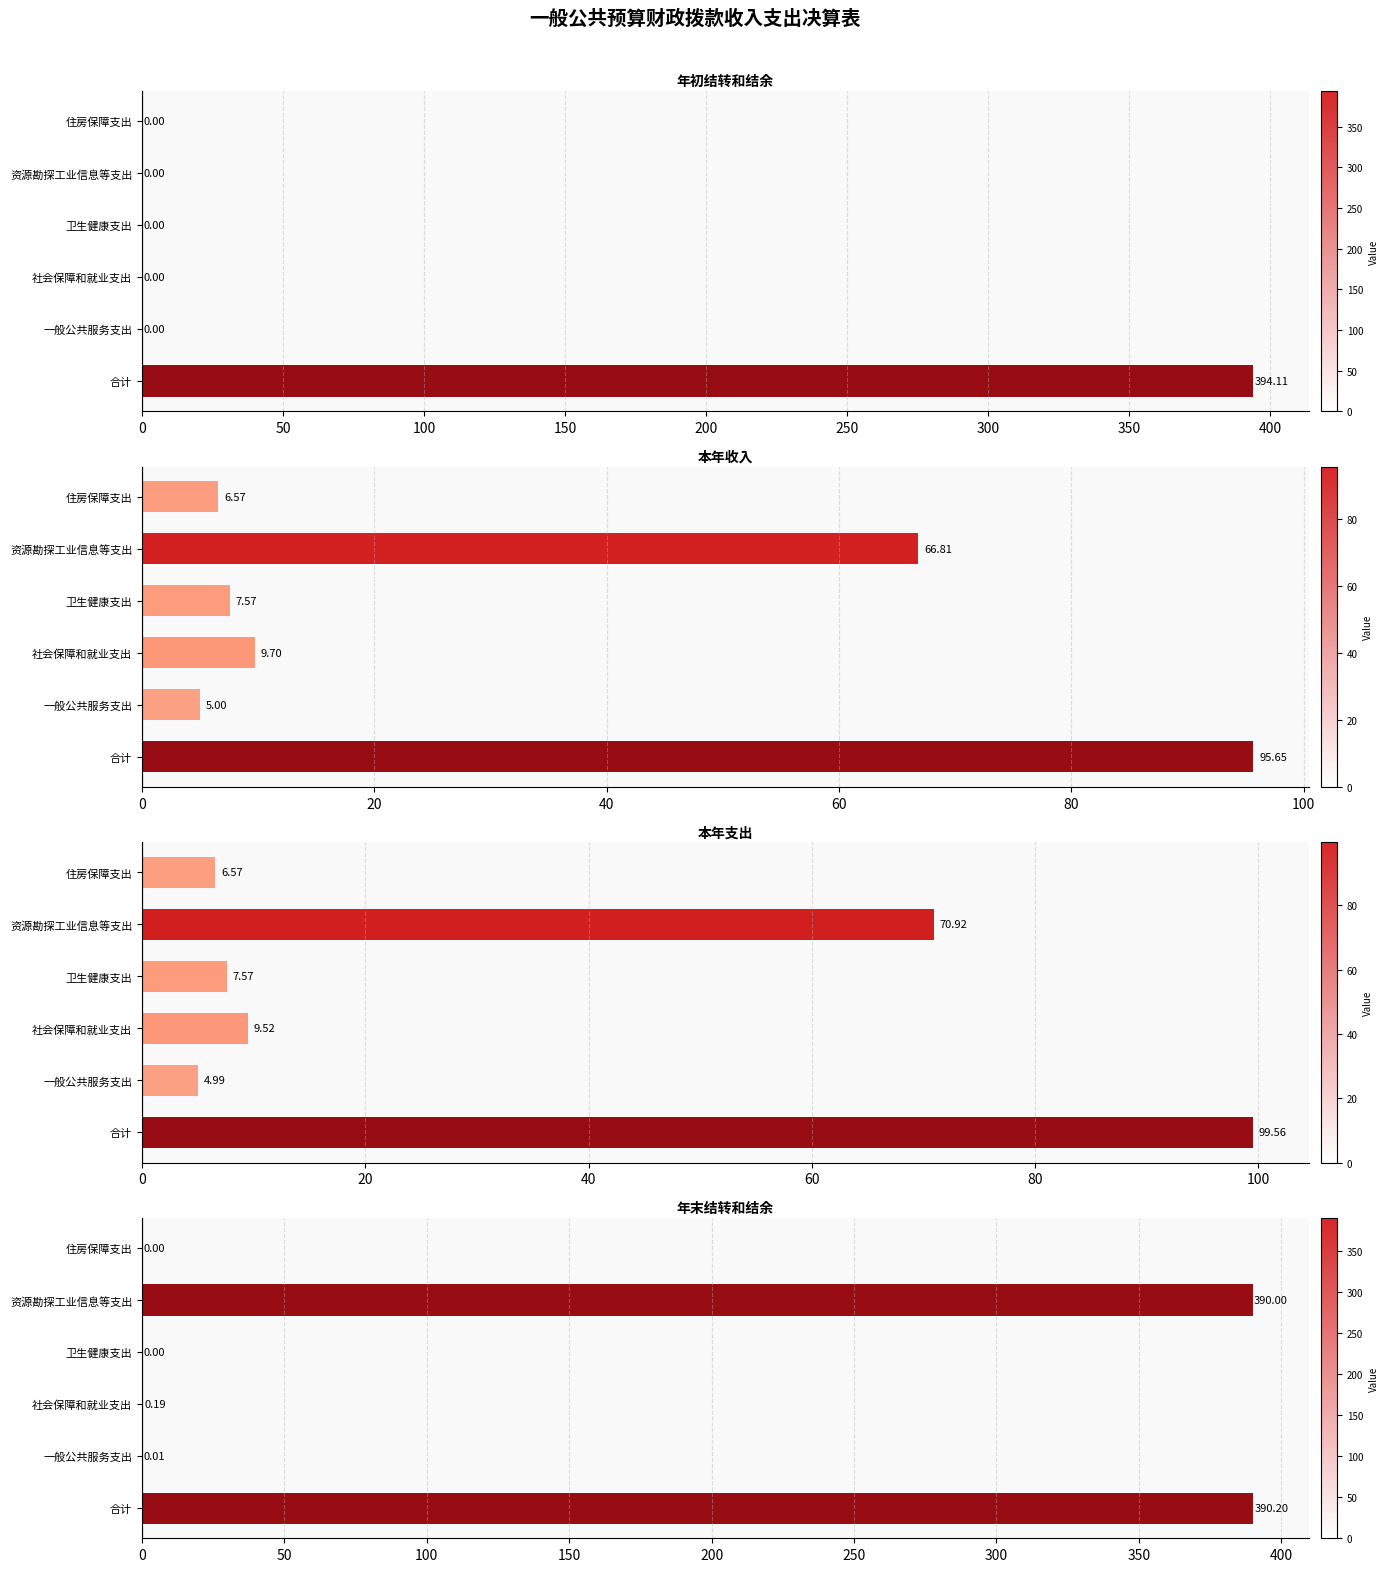

Reading left to right, extract all data points from this chart.

年初结转和结余: 394.1	0.0	0.0	0.0	0.0	0.0
本年收入: 95.7	5.0	9.7	7.6	66.8	6.6
本年支出: 99.6	5.0	9.5	7.6	70.9	6.6
年末结转和结余: 390.2	0.0	0.2	0.0	390.0	0.0